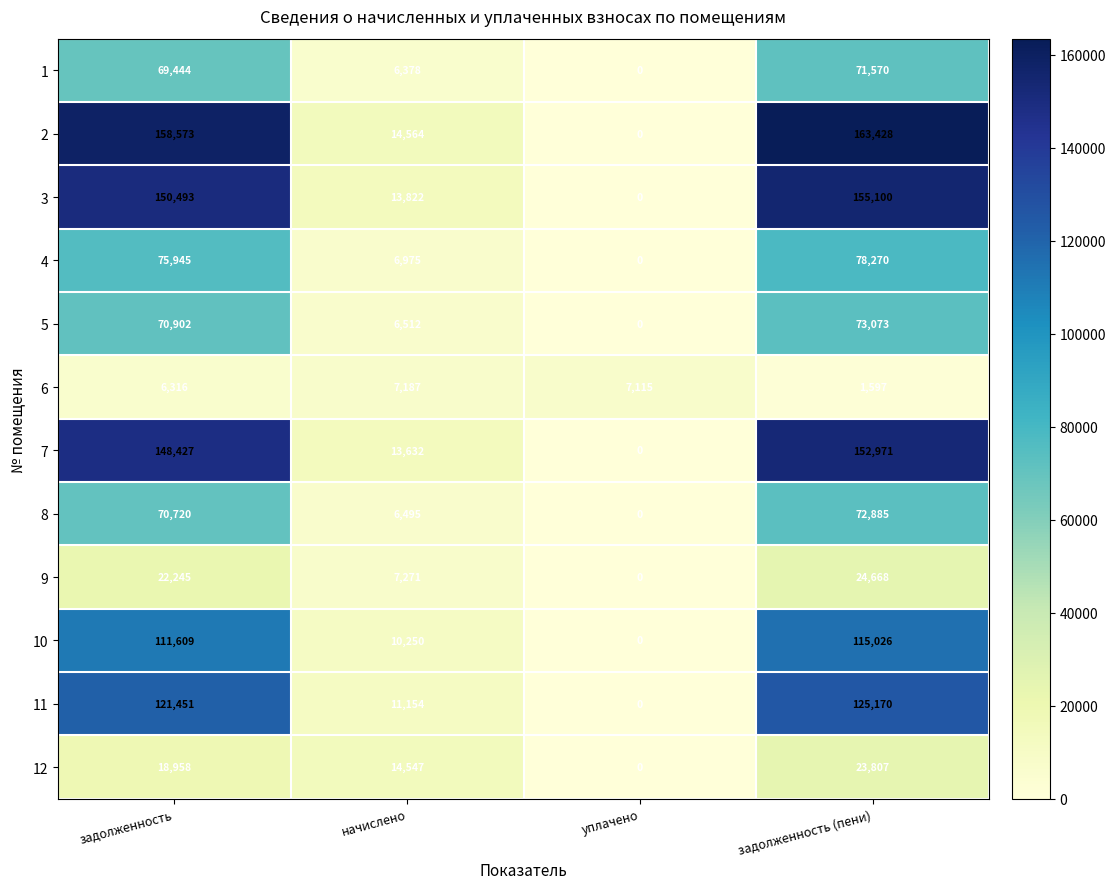

Rank the series by their maximum value, from lowest to highest.

6, 12, 9, 1, 8, 5, 4, 10, 11, 7, 3, 2